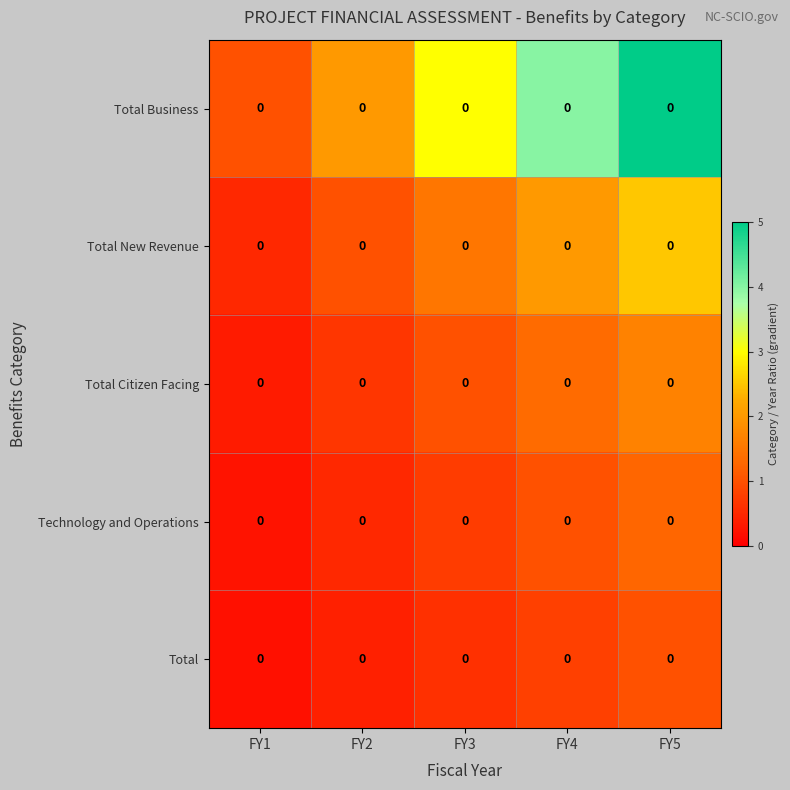

Rank the series at FY1 from highest to lowest value.

Total Business, Total New Revenue, Total Citizen Facing, Technology and Operations, Total